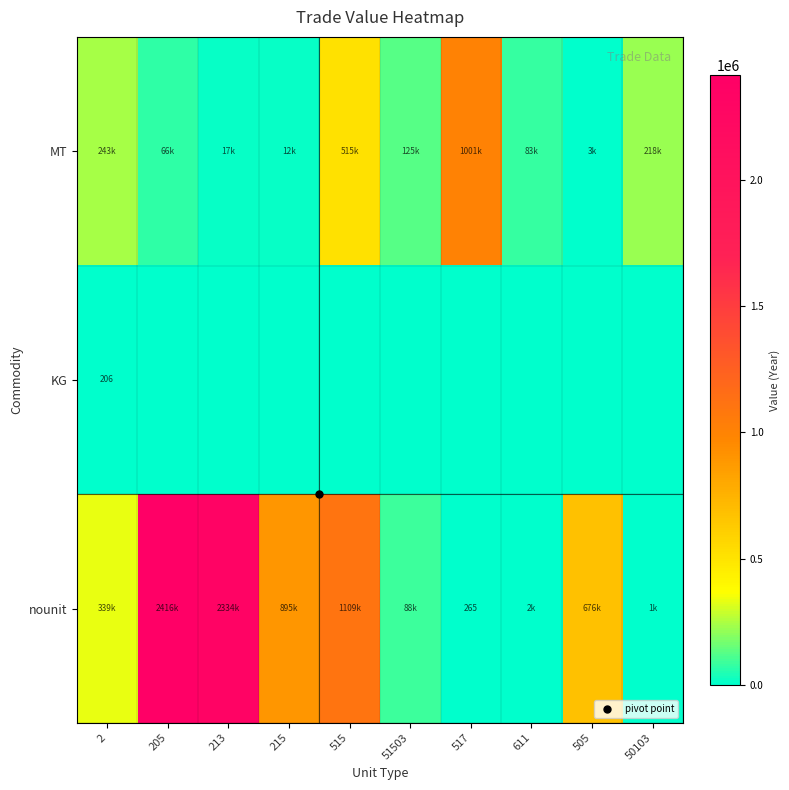

Is it true that KG equals 0 at 515?

True